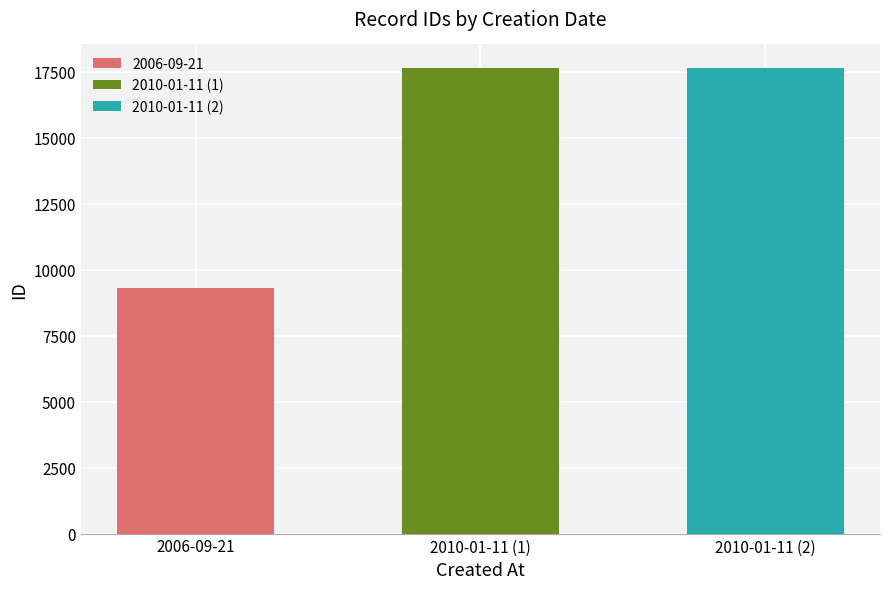

Reading right to left, what are all the values shown in this chart?

2010-01-11 (2)=17643	2010-01-11 (1)=17640	2006-09-21=9286